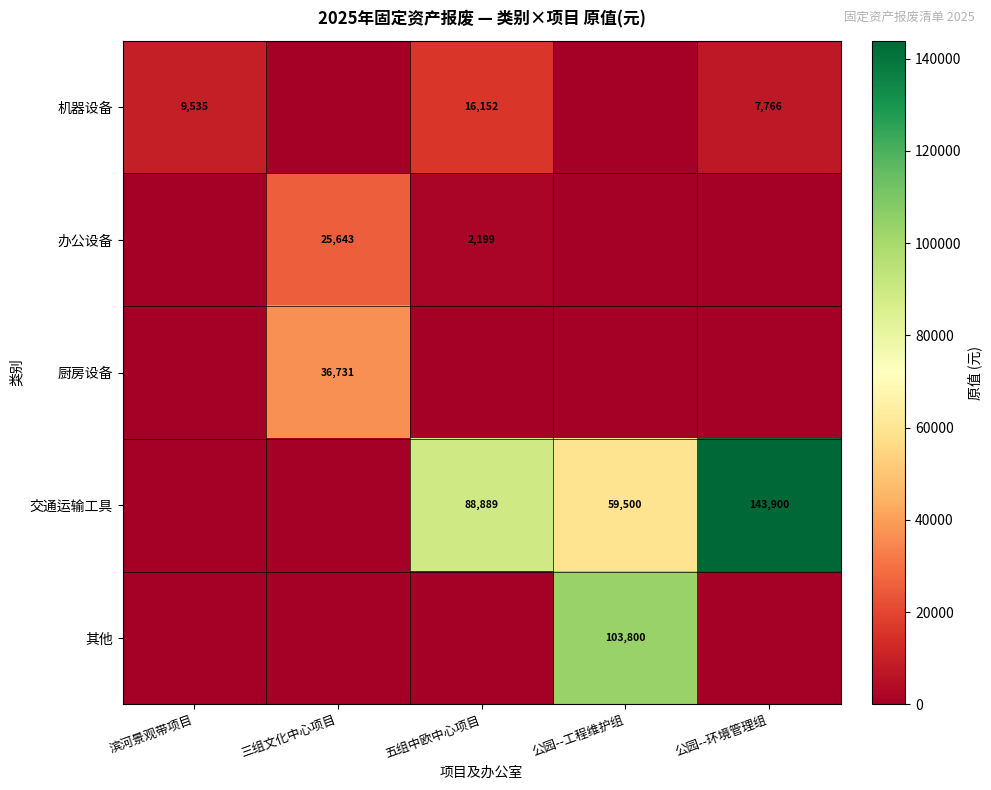

Which has a higher value, 三组文化中心项目 or 公园--环境管理组?

公园--环境管理组